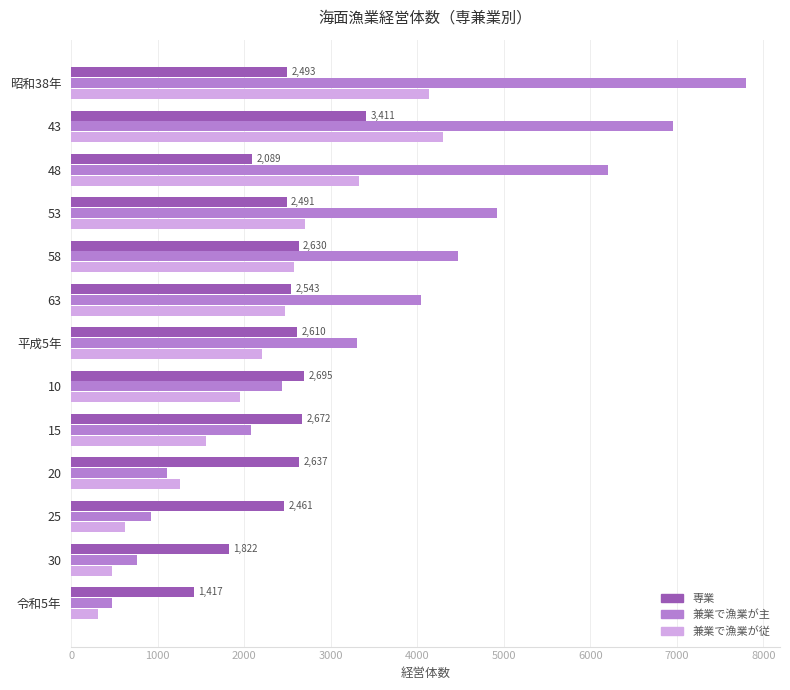

Which series has the widest spread of values?

兼業で漁業が主